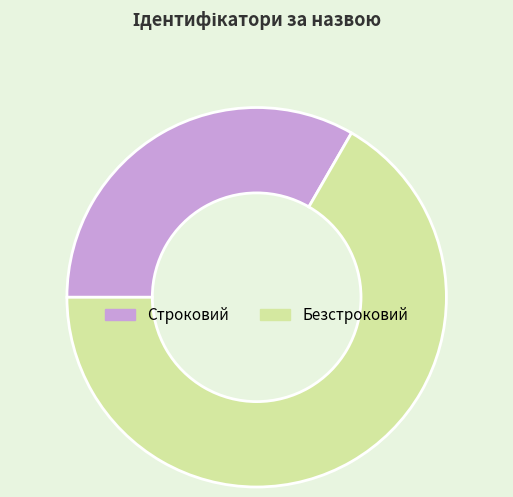

Which has a higher value, Строковий or Безстроковий?

Безстроковий